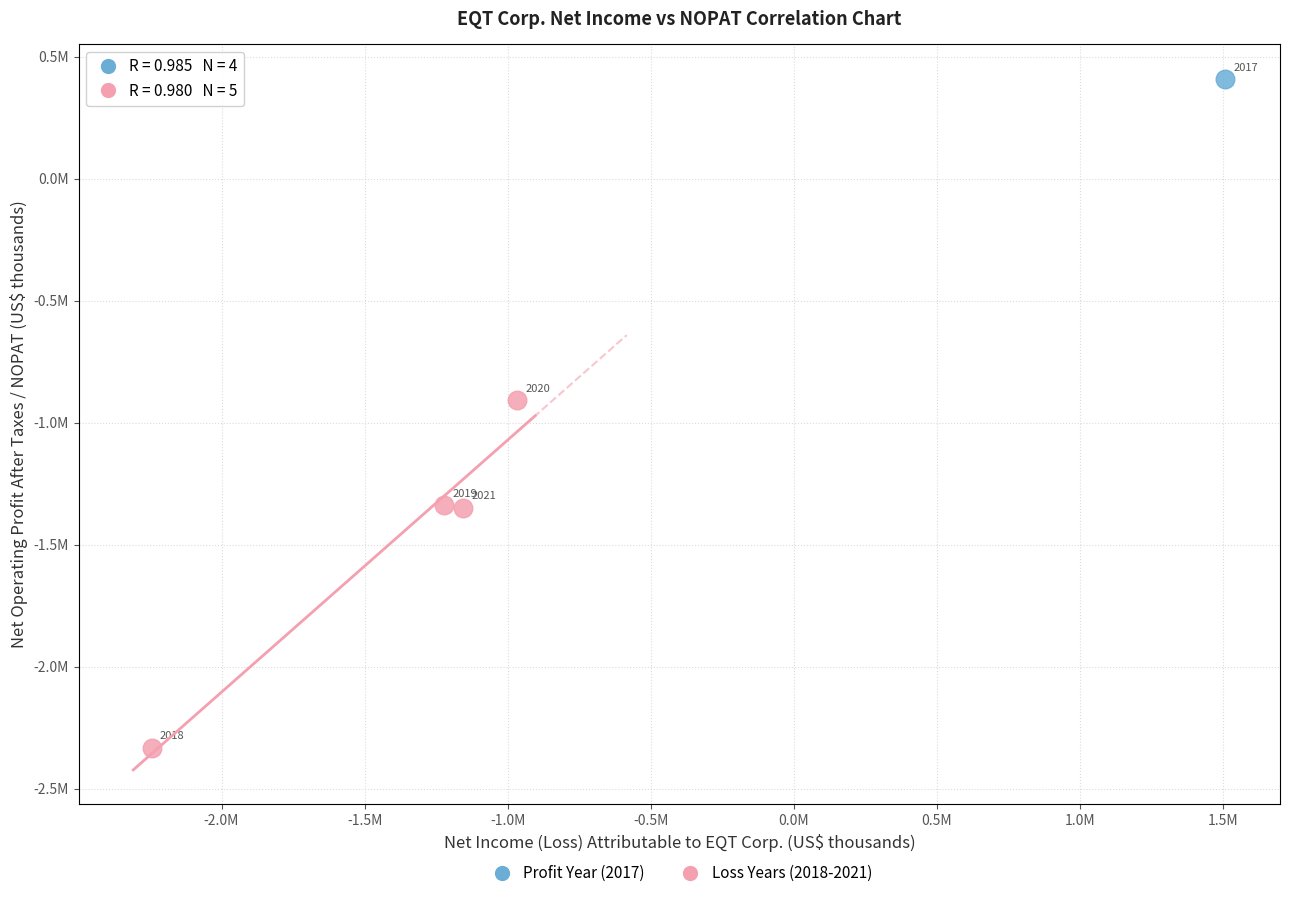

What are all the series names shown in the legend?

Profit Year (2017), Loss Years (2018-2021)